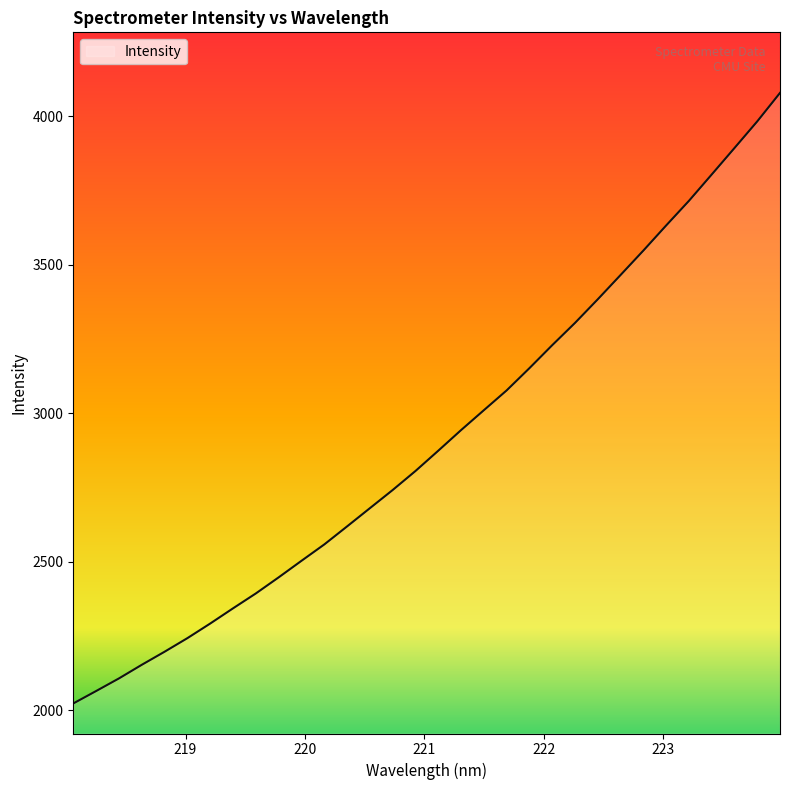

What is the difference between the maximum and minimum values?

2055.8